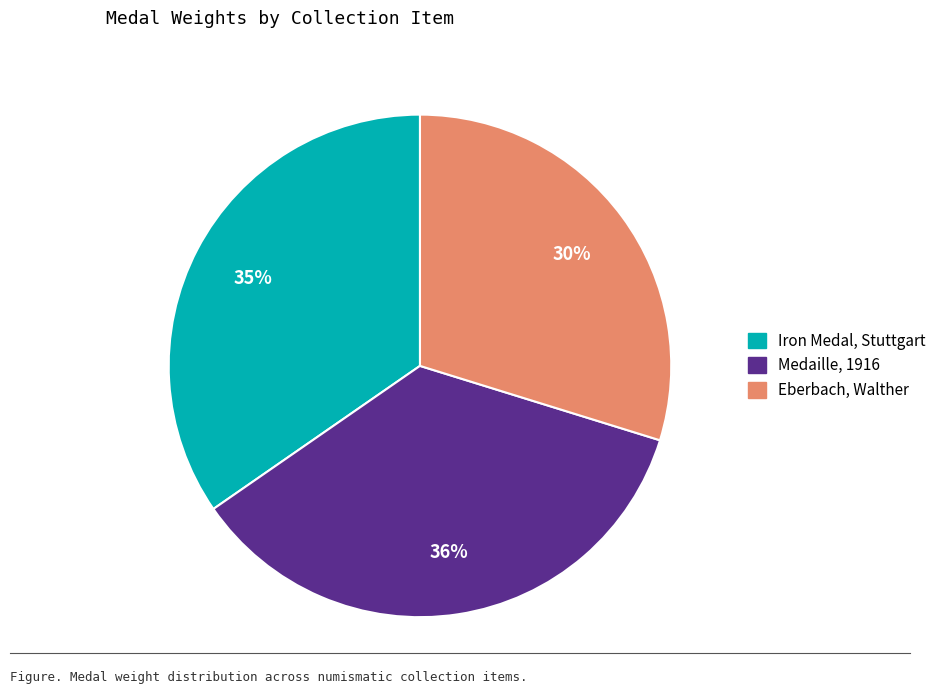

Is there any slice that represents more than half of the pie?

No